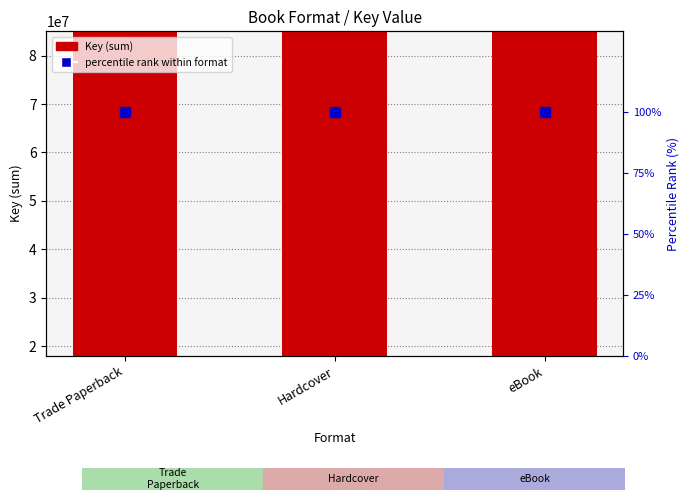

Reading left to right, extract all data points from this chart.

Key (sum): Trade Paperback=220507344	Hardcover=220507344	eBook=220507344
percentile rank within format: Trade Paperback=100	Hardcover=100	eBook=100